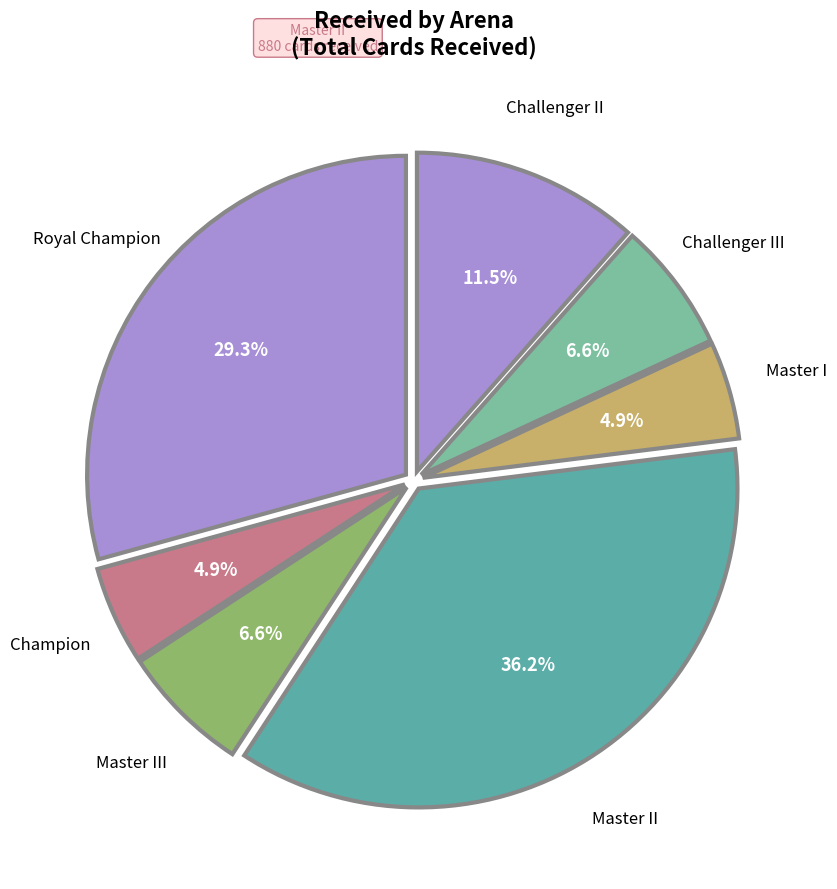

What is the ratio of the value at Challenger II to the value at Master II?

0.3